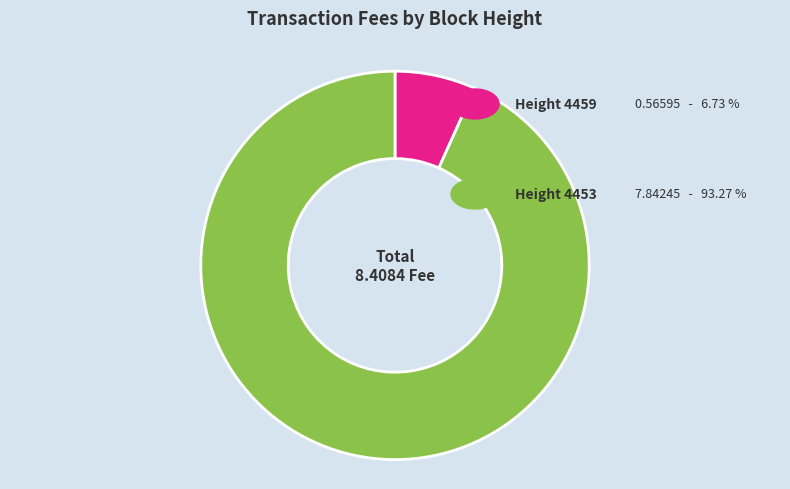

Is there a majority slice in this chart?

Yes